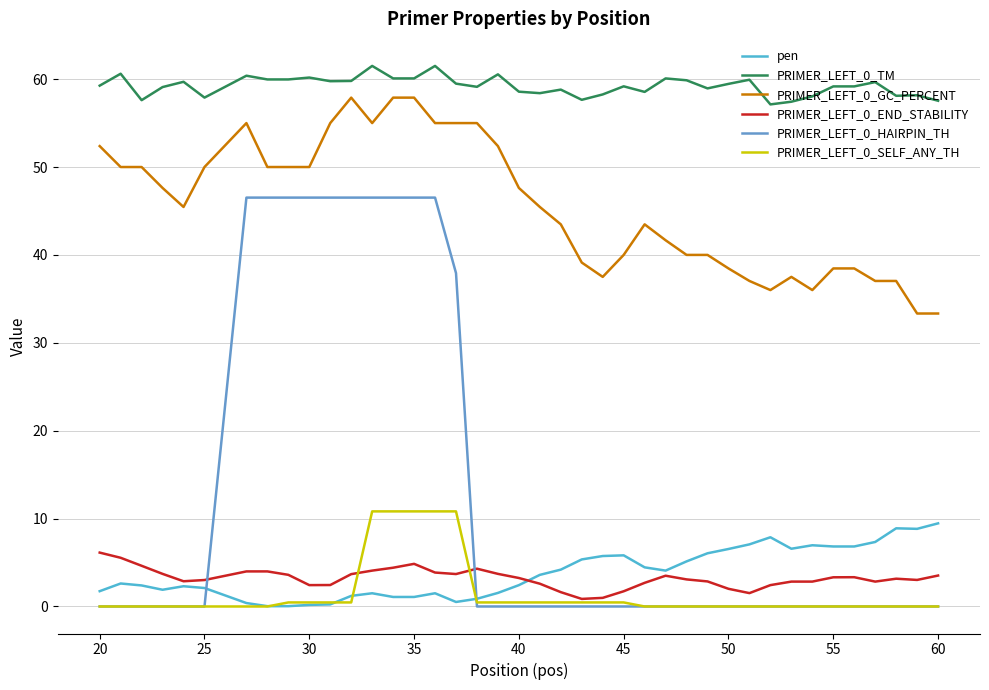

True or false: PRIMER_LEFT_0_GC_PERCENT and PRIMER_LEFT_0_TM intersect in this chart.

False